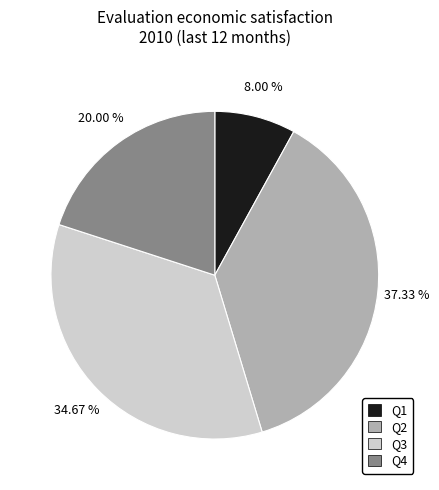

To the nearest percent, what is the difference between the Q2 and Q3 slice percentages?

3%